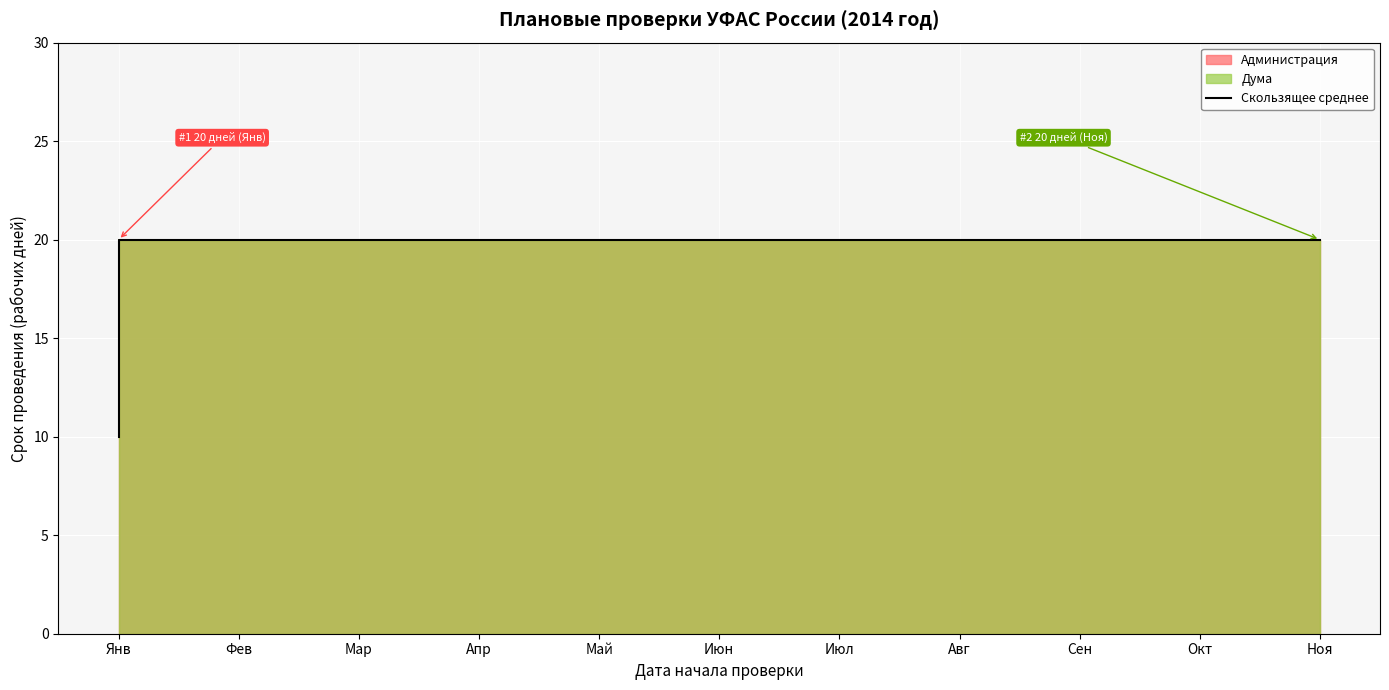

Which label corresponds to the smallest value in the chart?

Янв